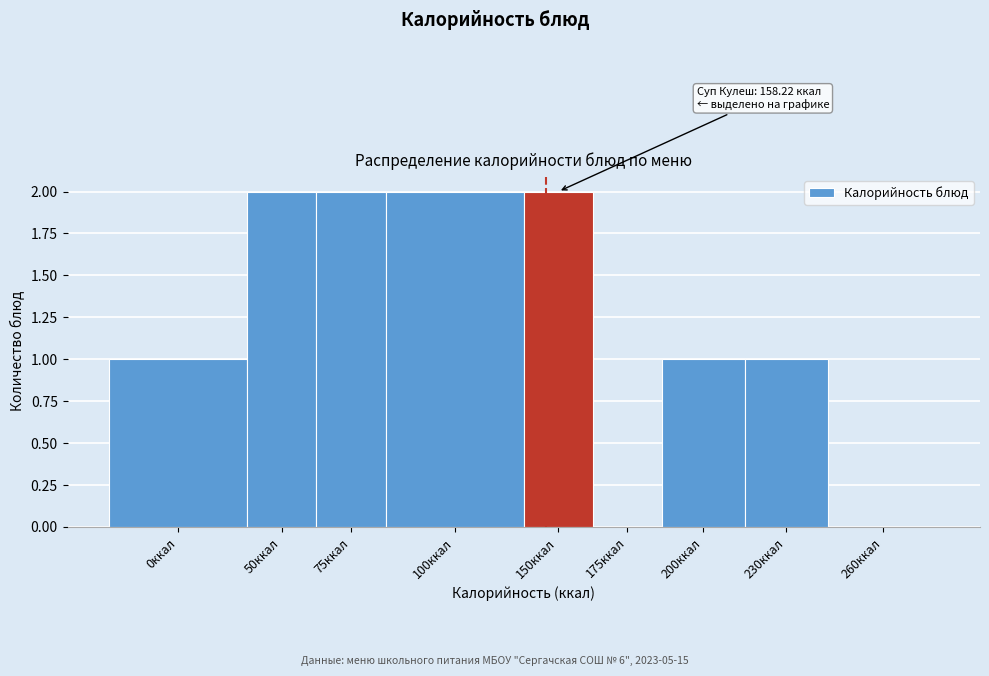

Reading right to left, extract all data points from this chart.

260ккал=0	230ккал=1	200ккал=1	175ккал=0	150ккал=2	100ккал=2	75ккал=2	50ккал=2	0ккал=1